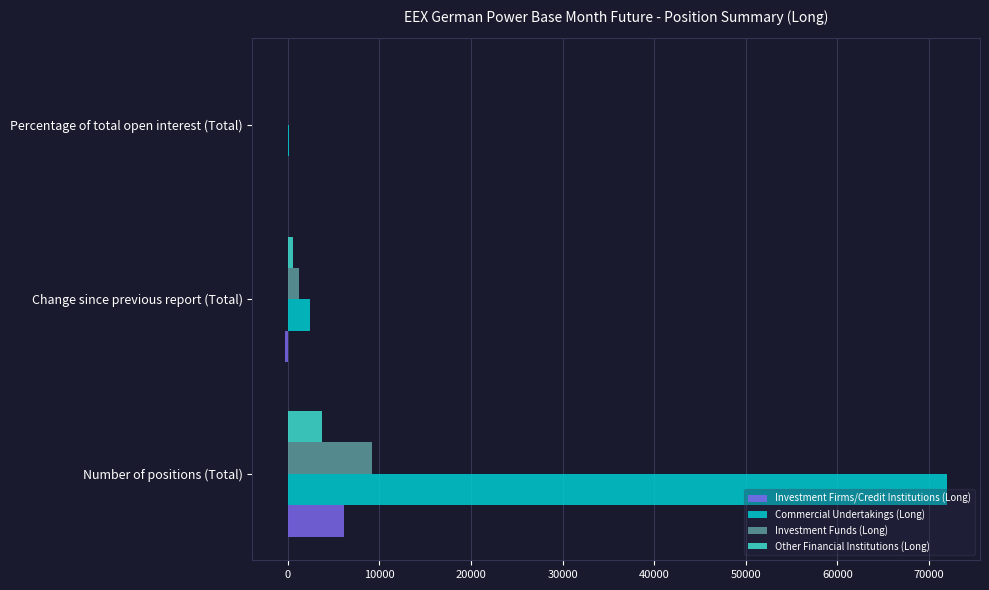

Is it true that Investment Funds (Long) equals 14646.0 at Number of positions (Total)?

False